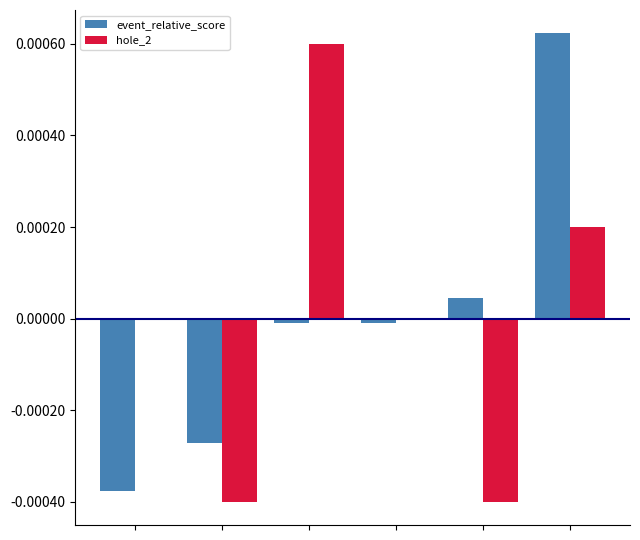

Count the hole_2 values in the range 0 to 1.

4